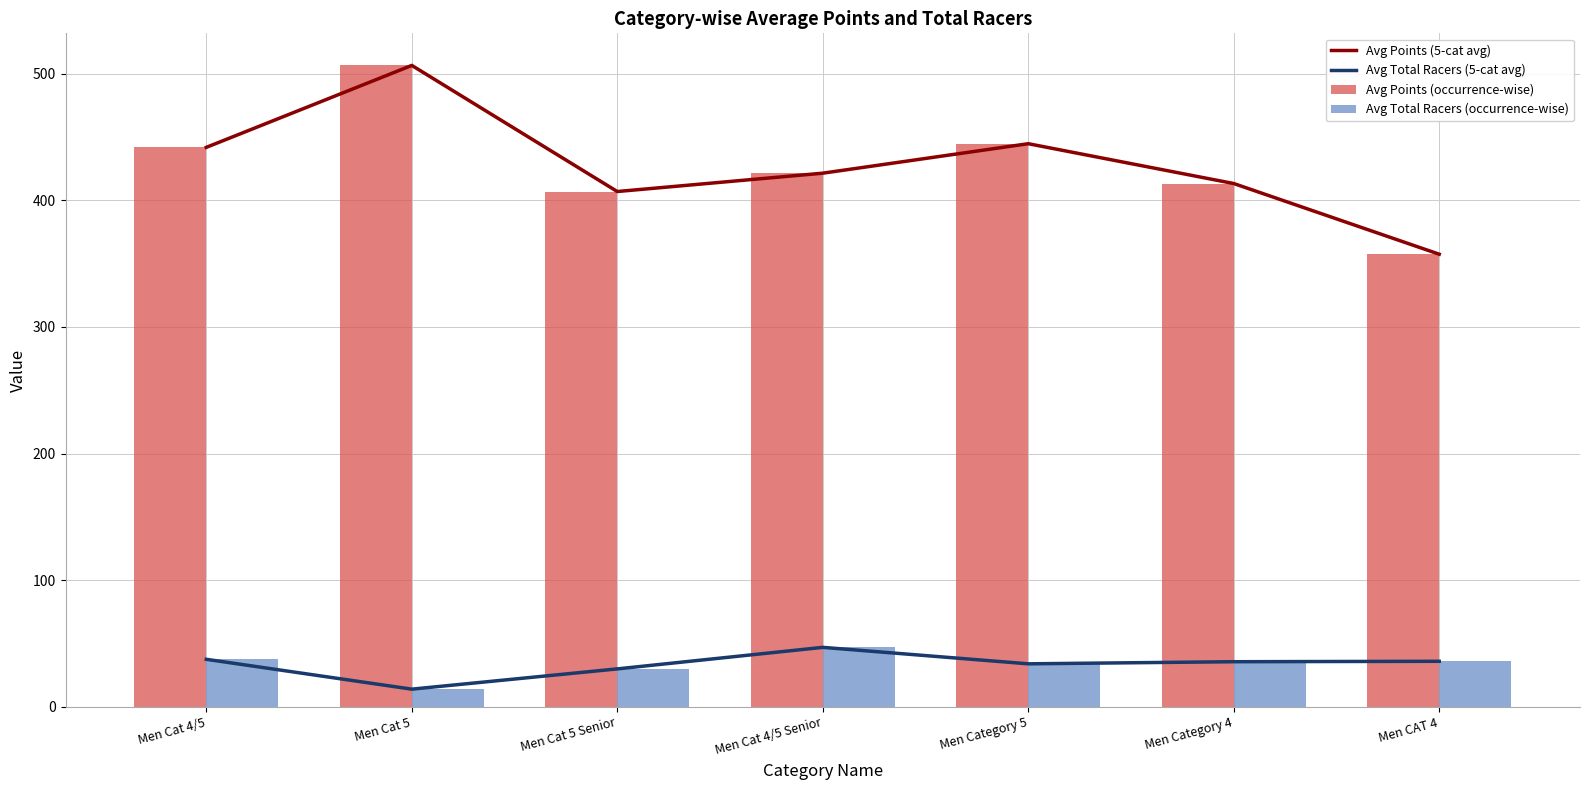

What position from the left is Men CAT 4?

7